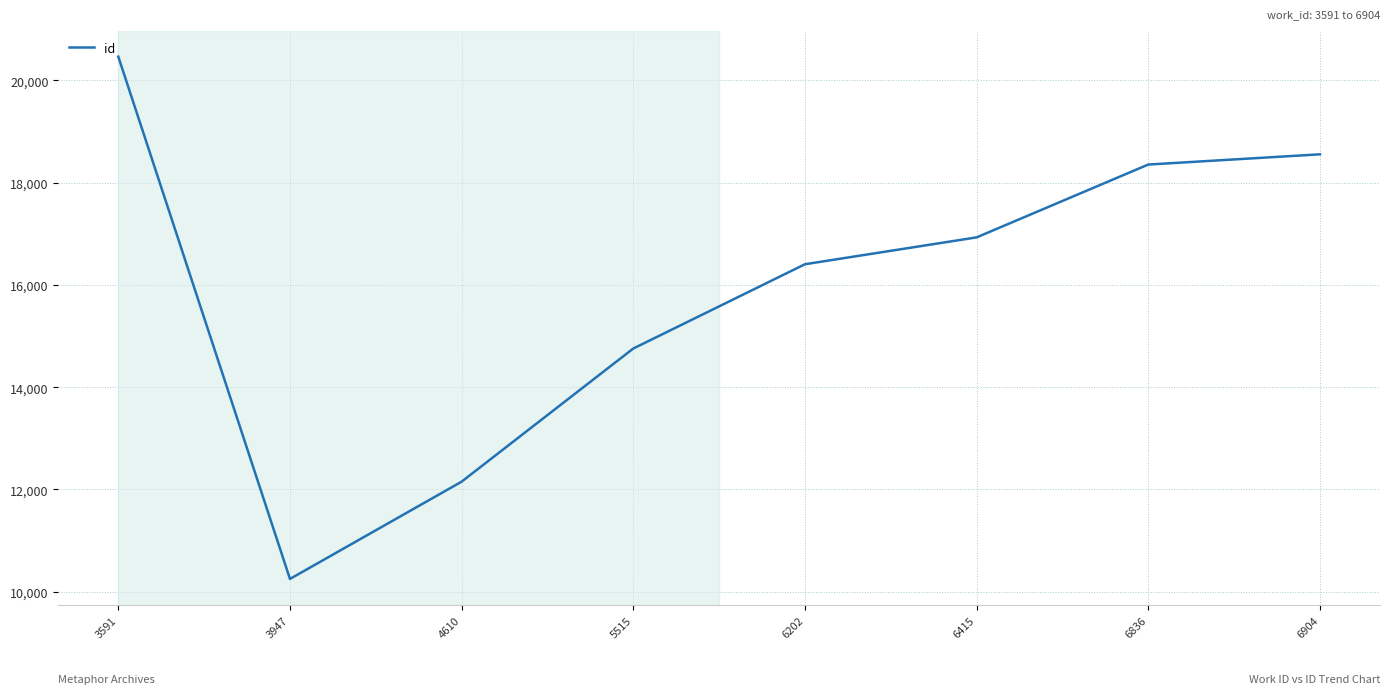

Rank the categories by value from highest to lowest.

3591, 6904, 6836, 6415, 6202, 5515, 4610, 3947